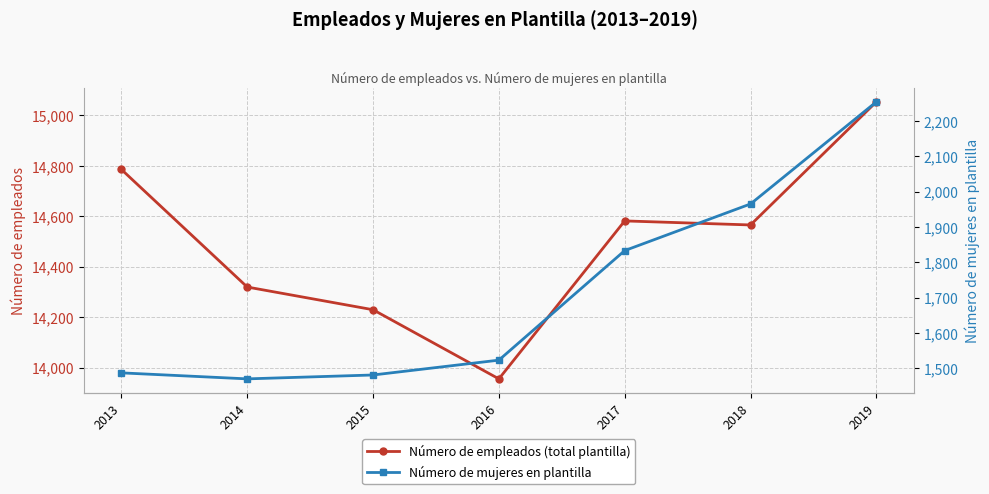

Reading left to right, what are all the values shown in this chart?

Número de empleados: 2013=14785	2014=14319	2015=14229	2016=13955	2017=14581	2018=14565	2019=15053
Número de mujeres en plantilla: 2013=1487	2014=1470	2015=1481	2016=1523	2017=1833	2018=1965	2019=2254